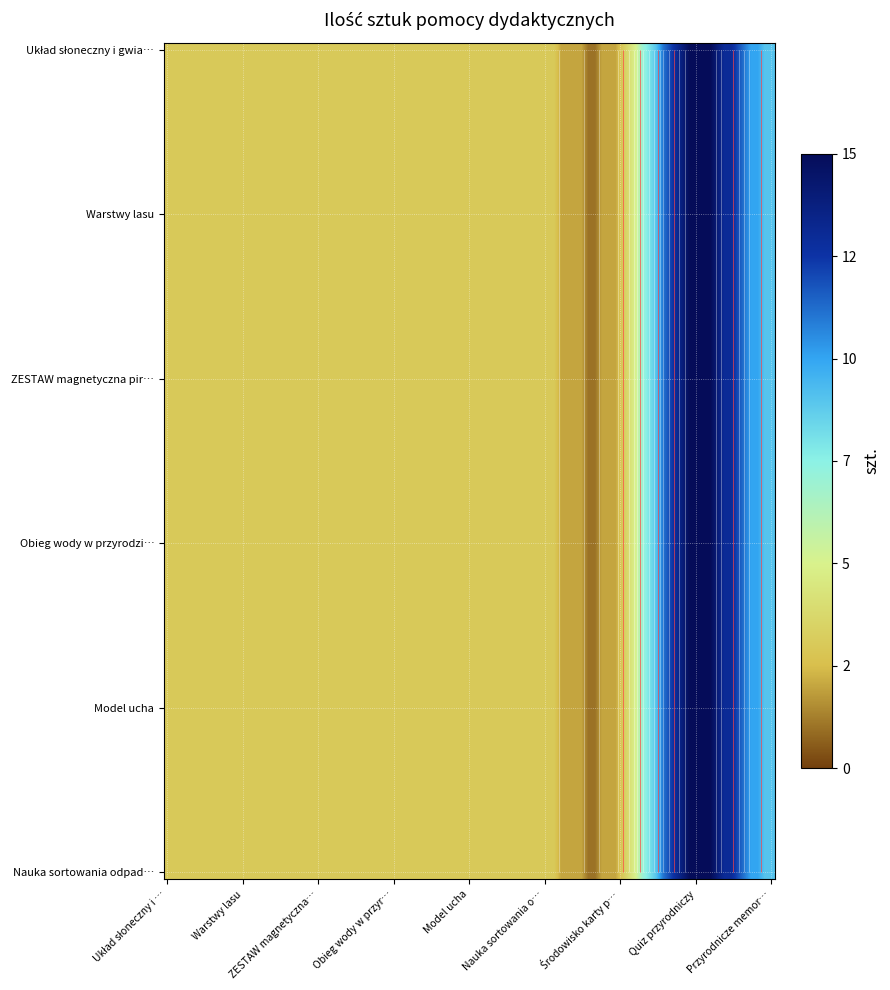

At Quiz przyrodniczy, list the series in order from largest to smallest.

Układ słoneczny i gwiazdozbiory, Warstwy lasu, ZESTAW magnetyczna piramida żywienia, Obieg wody w przyrodzie, Model ucha, Nauka sortowania odpadów